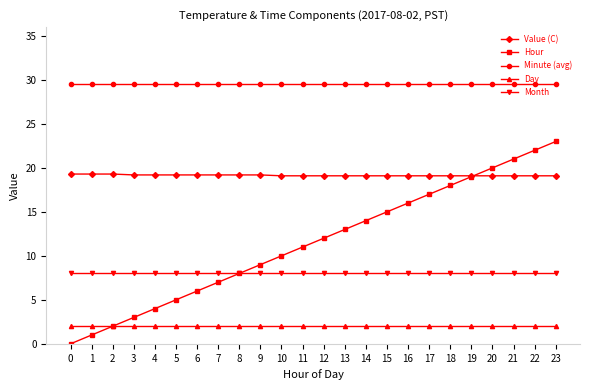

At 1, list the series in order from largest to smallest.

Minute (avg), Value (C), Month, Day, Hour